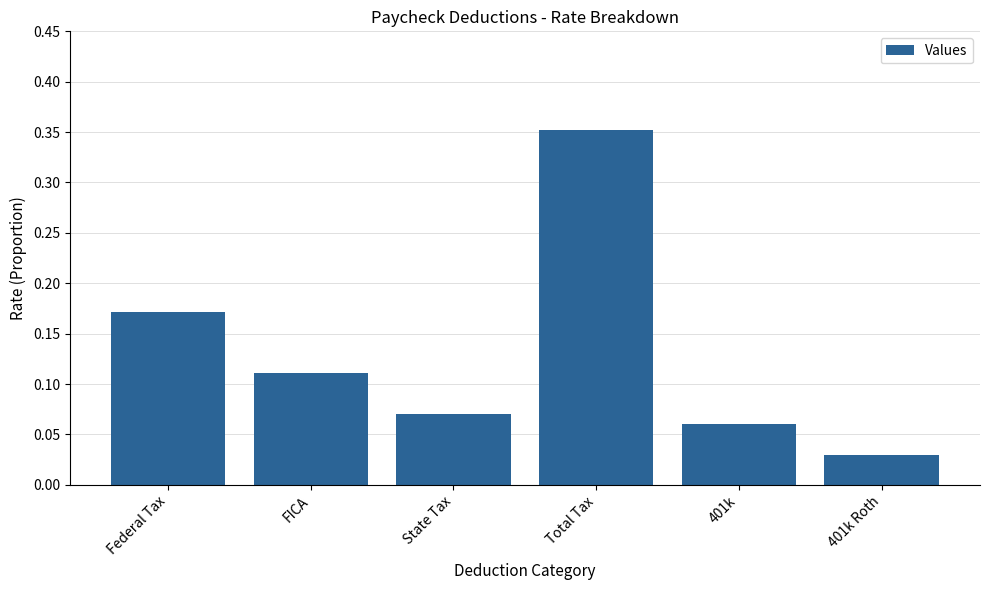

Where is the data nearest to the value 0?

401k Roth